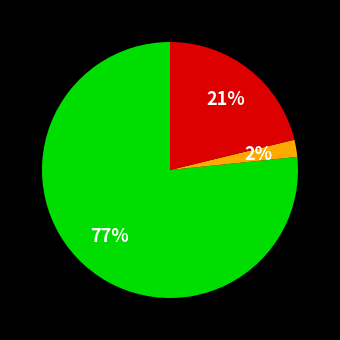

To the nearest percent, what is the average slice percentage?

33%